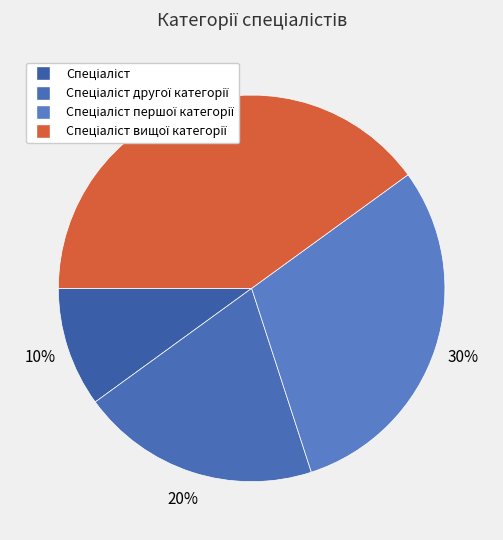

Which category has the smallest portion of the pie?

Спеціаліст